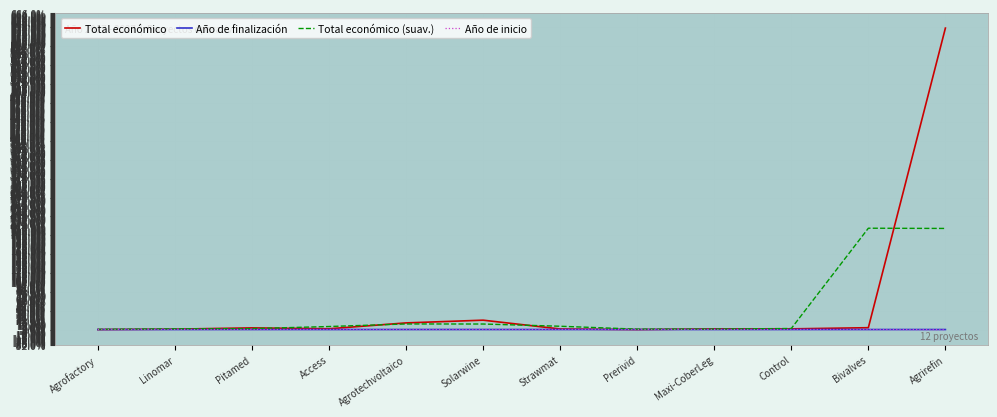

Is it true that Año de finalización equals 0.0 at Linomar?

True